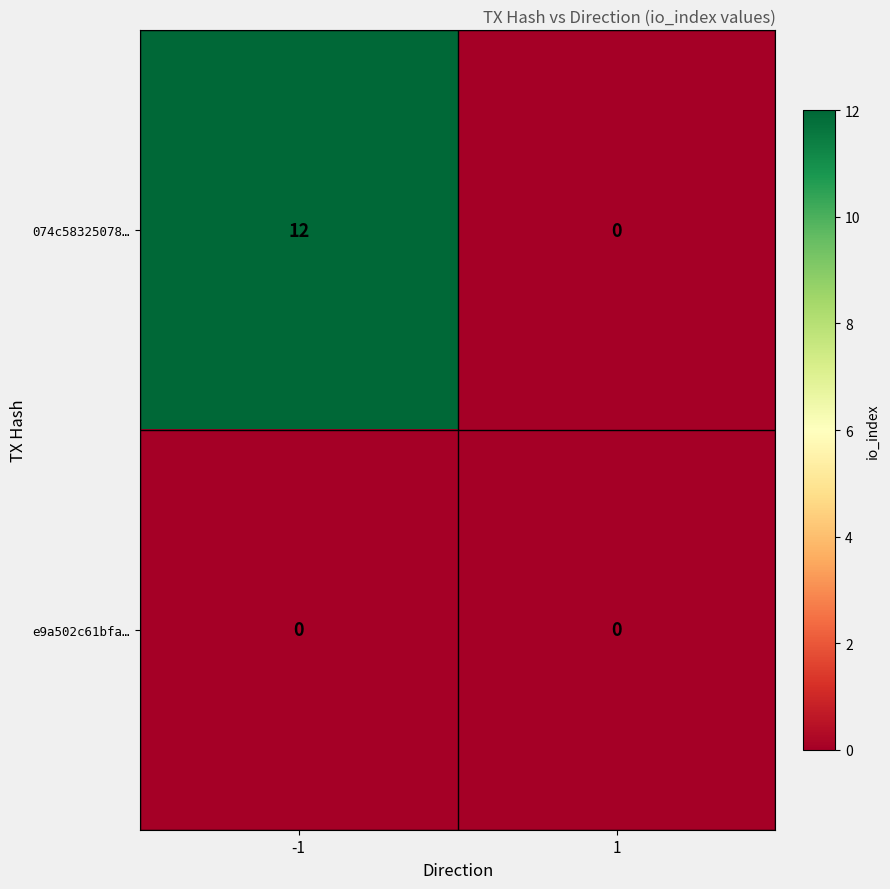

Between -1 and 1, which series saw the biggest shift?

074c58325078…